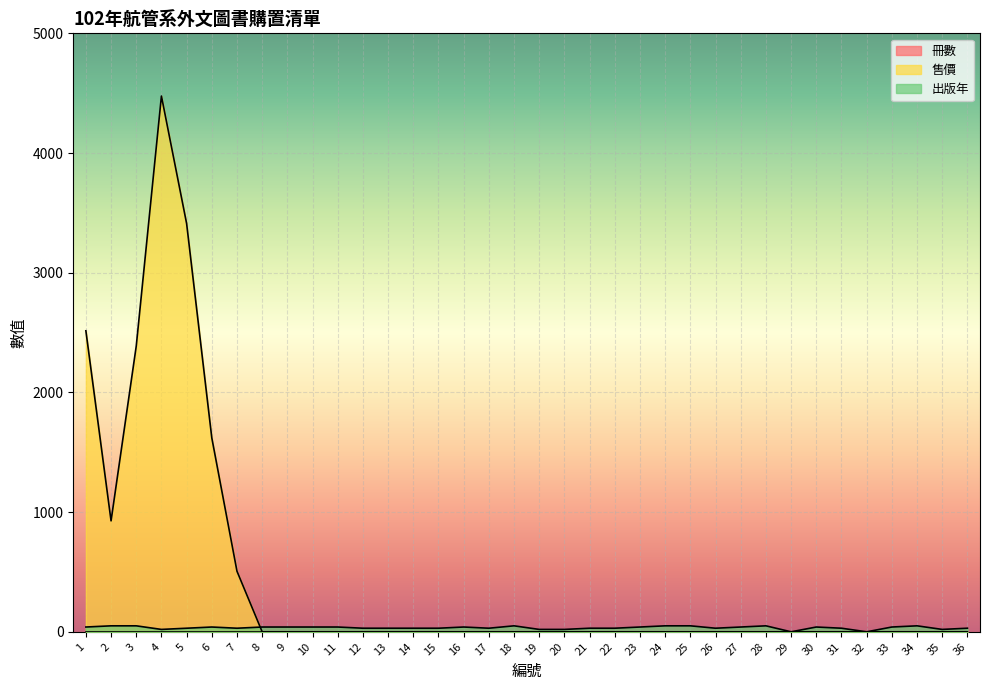

What is the total value across all series at 31?

30